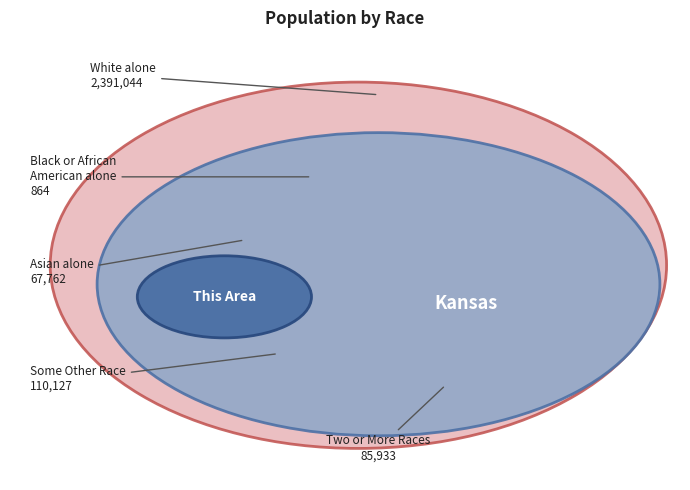

To the nearest percent, what is the difference between the largest and smallest slice percentages?

89%